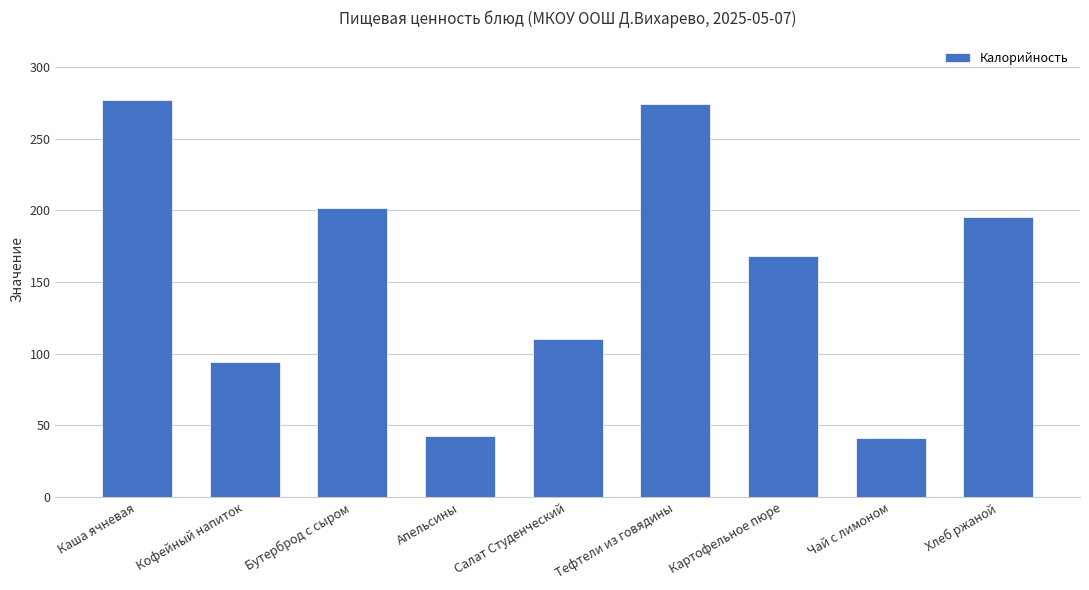

What is the minimum value shown in the chart?

41.0